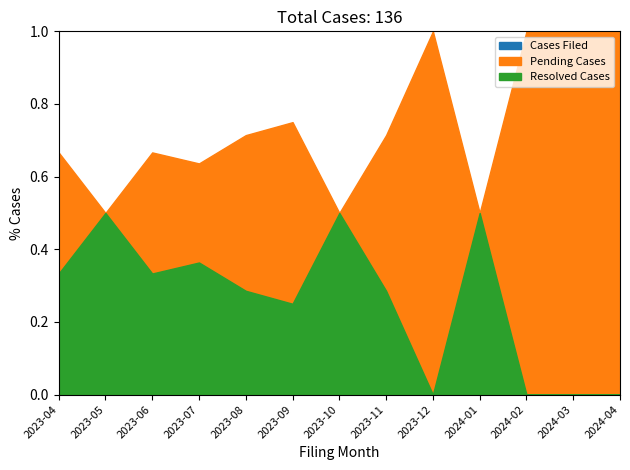

At which category is the sum across all series the highest?

2023-09